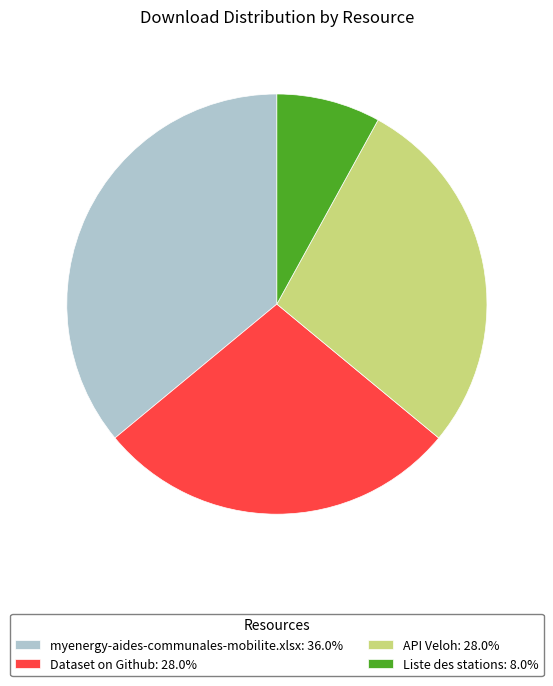

What is the ratio of the value at Dataset on Github: 28.0% to the value at API Veloh: 28.0%?

1.0